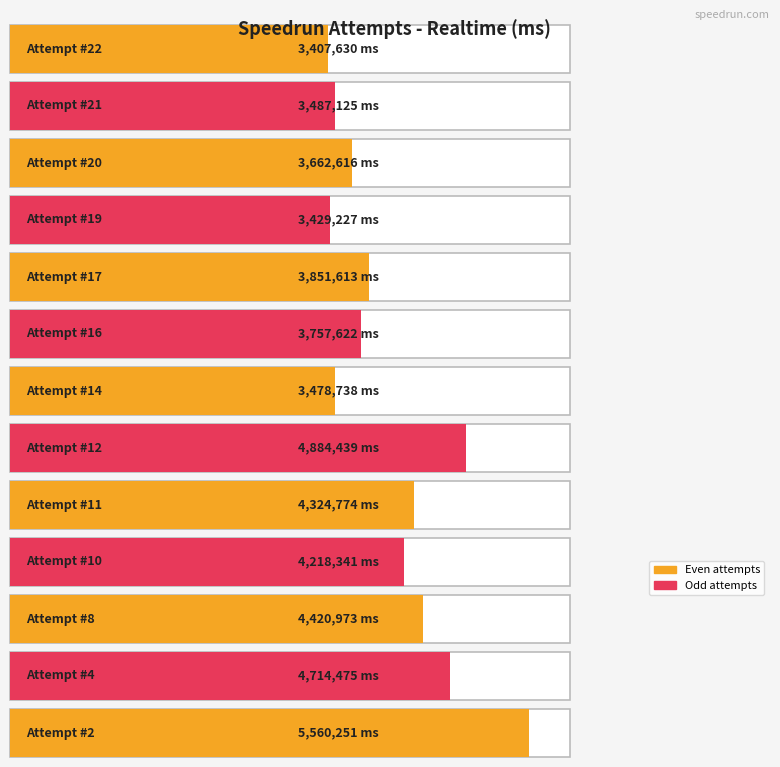

True or false: the data shows 3407630 at 22.

True